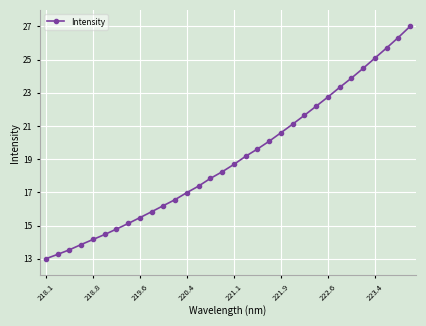

What is the difference between the maximum and second lowest values?

13.7